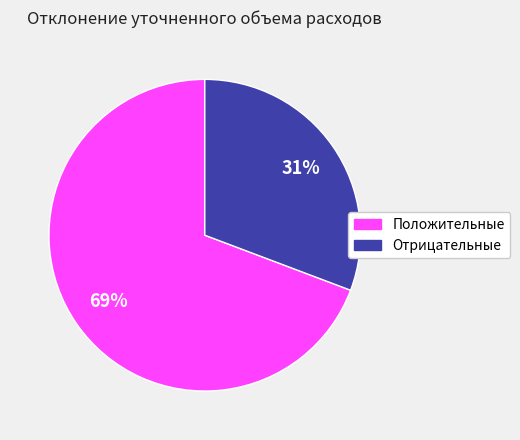

To the nearest percent, what is the average slice percentage?

50%